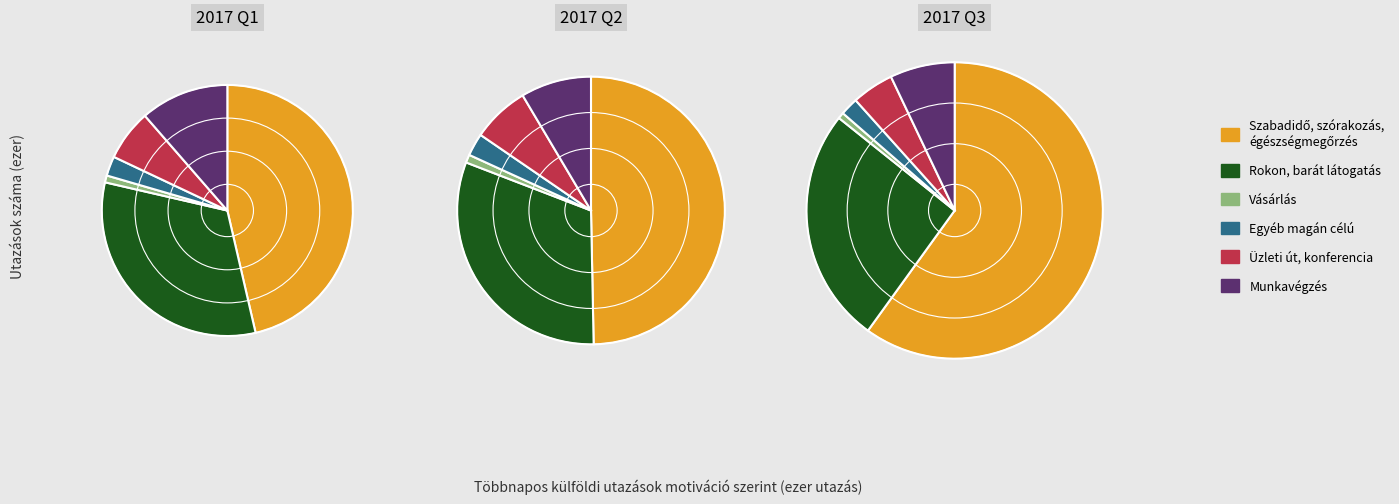

How many segments does this pie chart have?

6